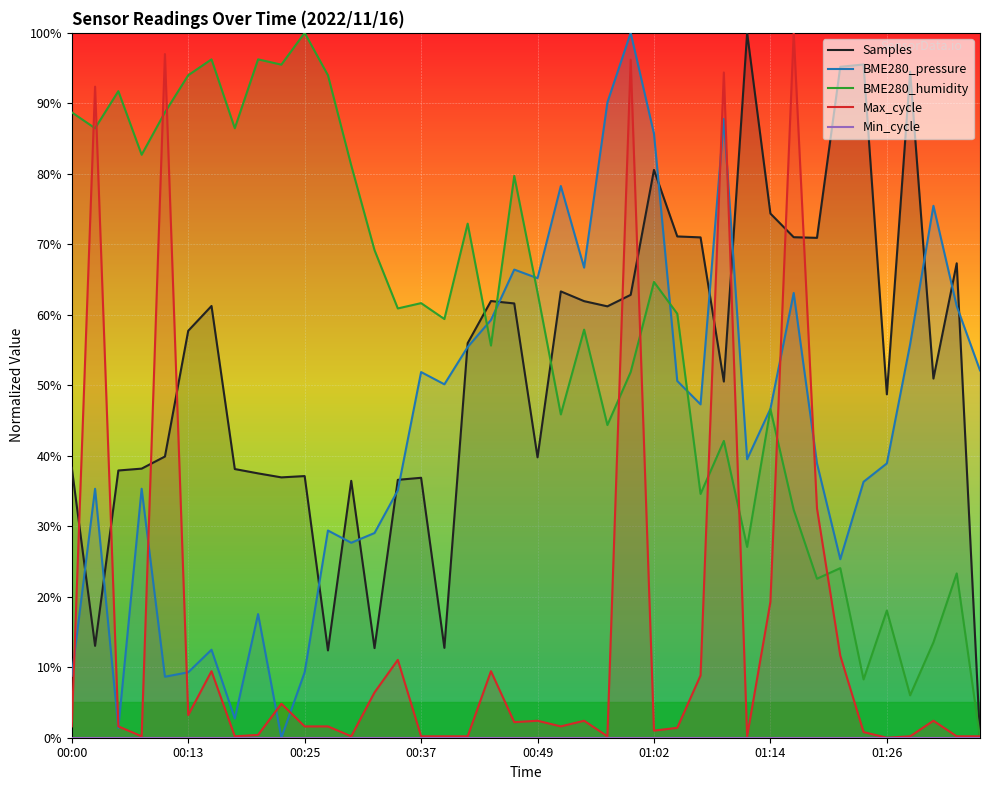

What is the maximum value for BME280_humidity?

100.0